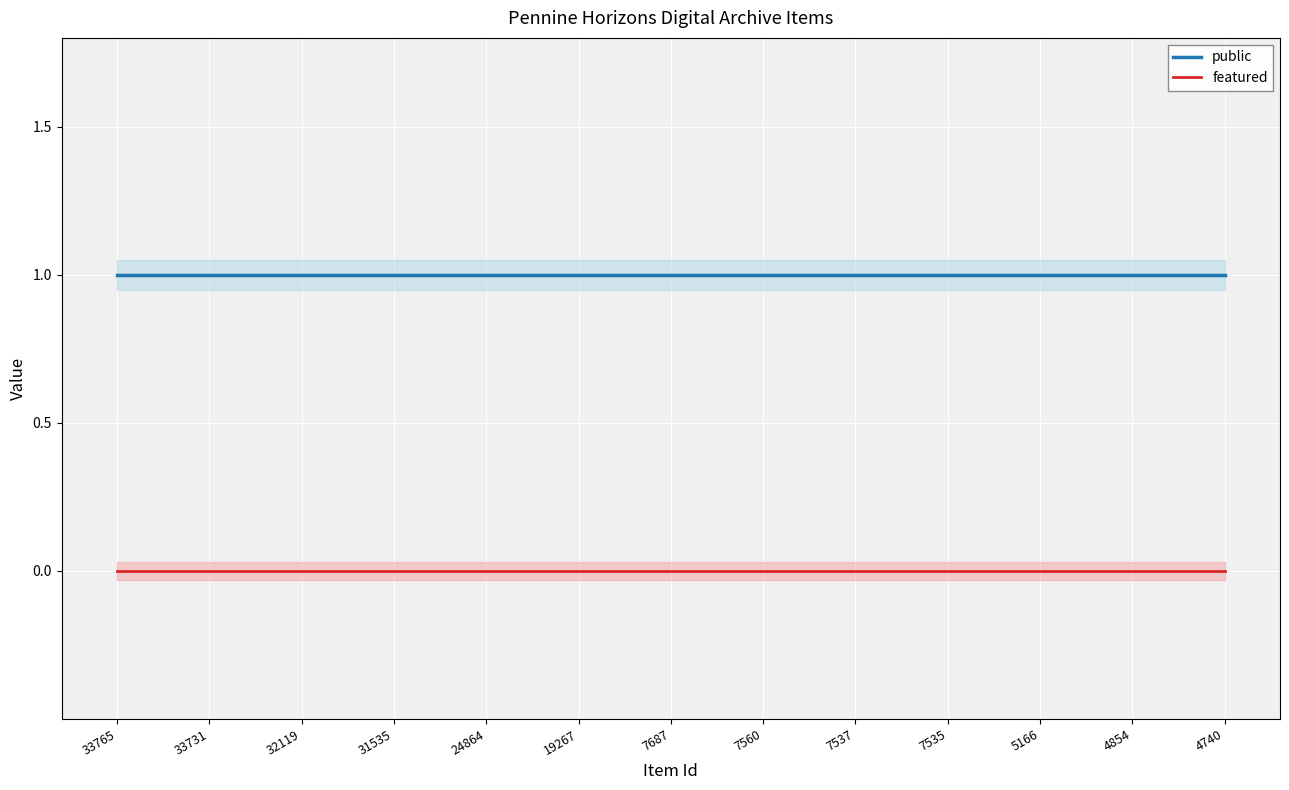

True or false: public and featured cross at least once.

False